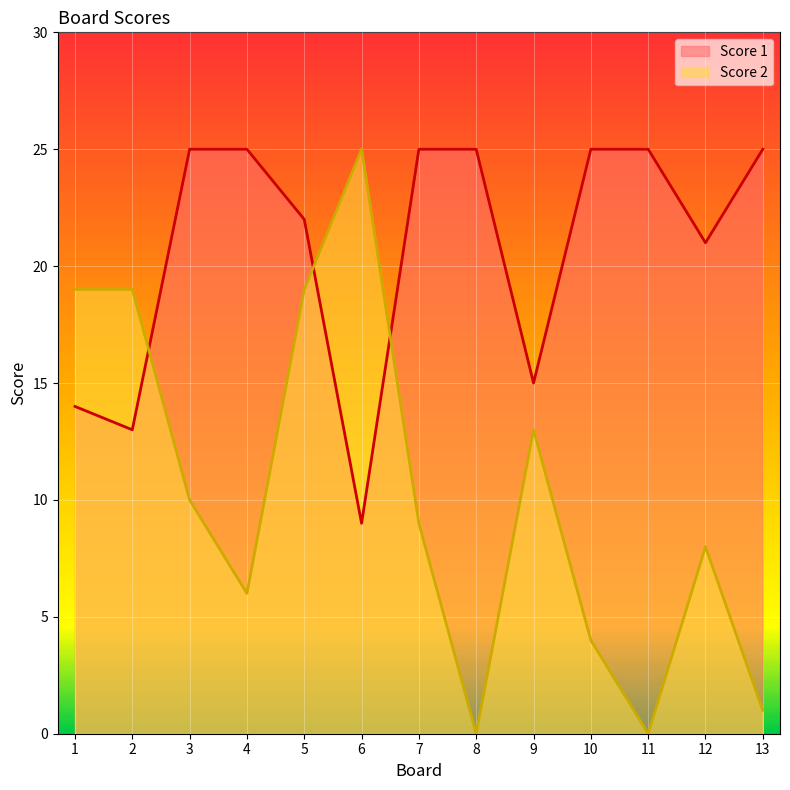

Is the value of Score 1 at 10 greater than the value of Score 2 at 2?

Yes